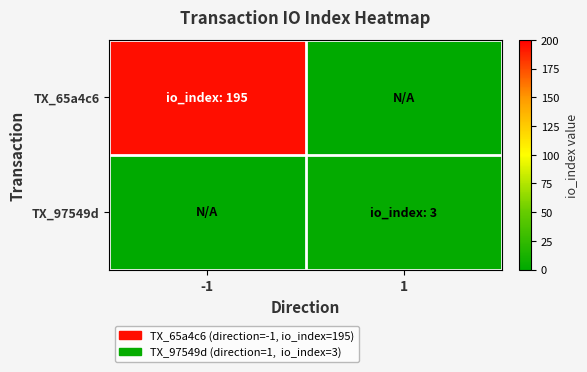

What is the total value across all series at 1?

3